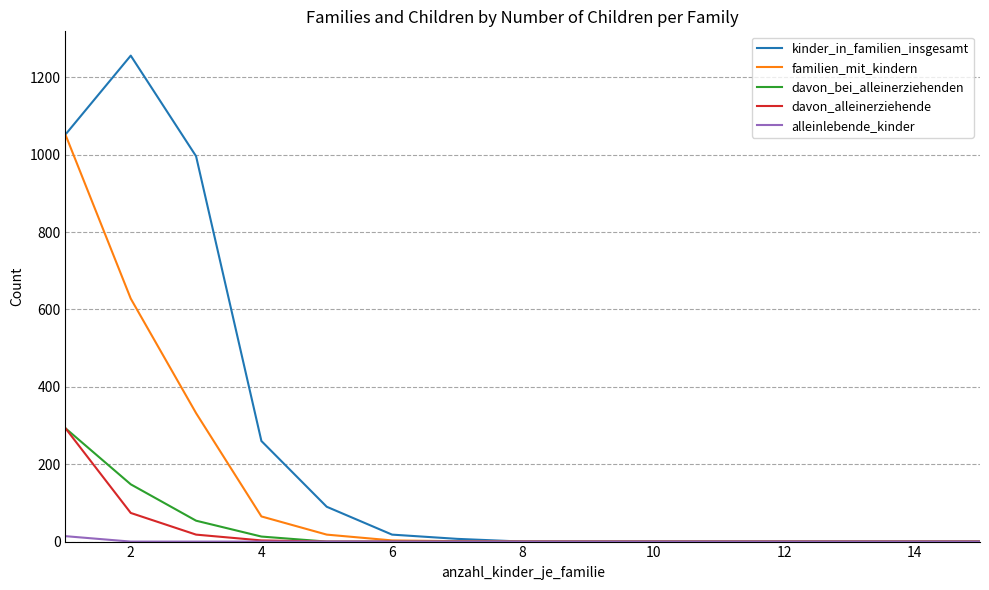

What is the maximum value shown in the chart?

1256